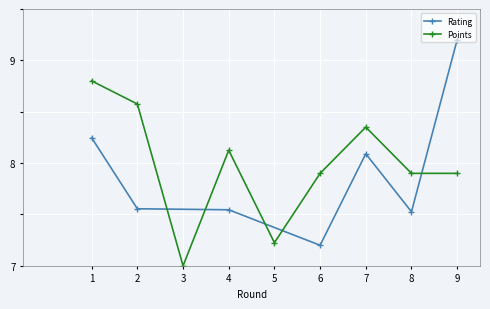

What is the difference between the values at 2 and 4?

0.5